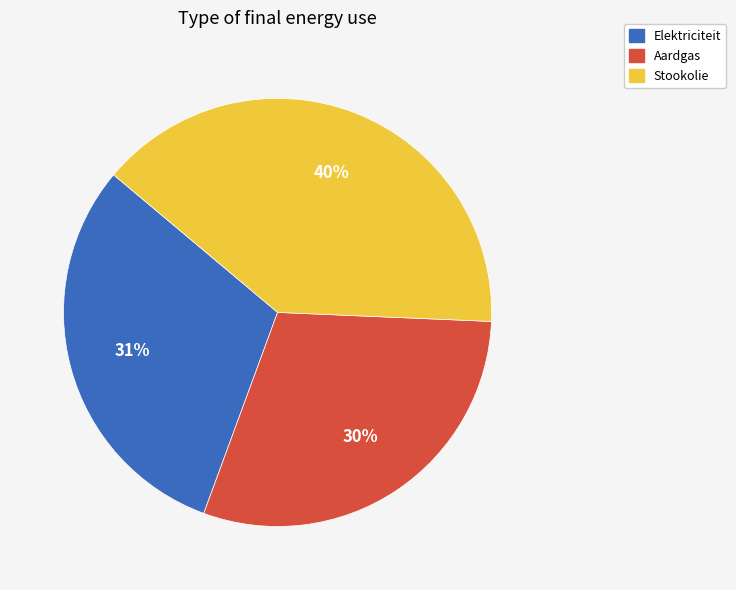

What percentage is the Elektriciteit slice, to the nearest percent?

31%